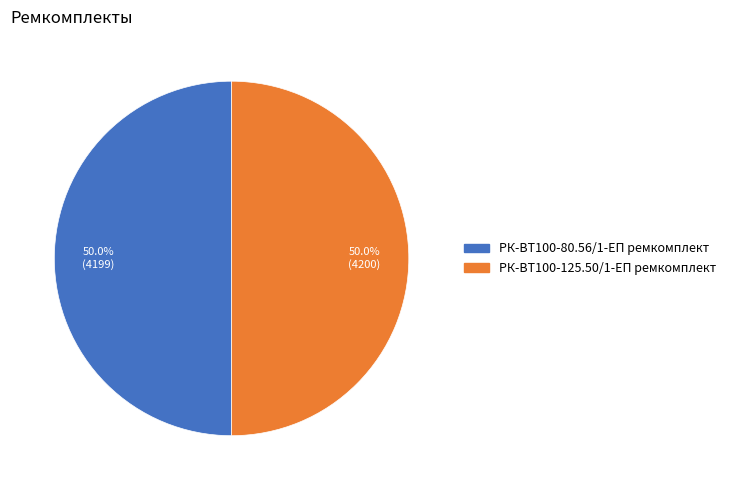

What portion of the pie excludes РК-ВТ100-125.50/1-ЕП ремкомплект?

50.0%